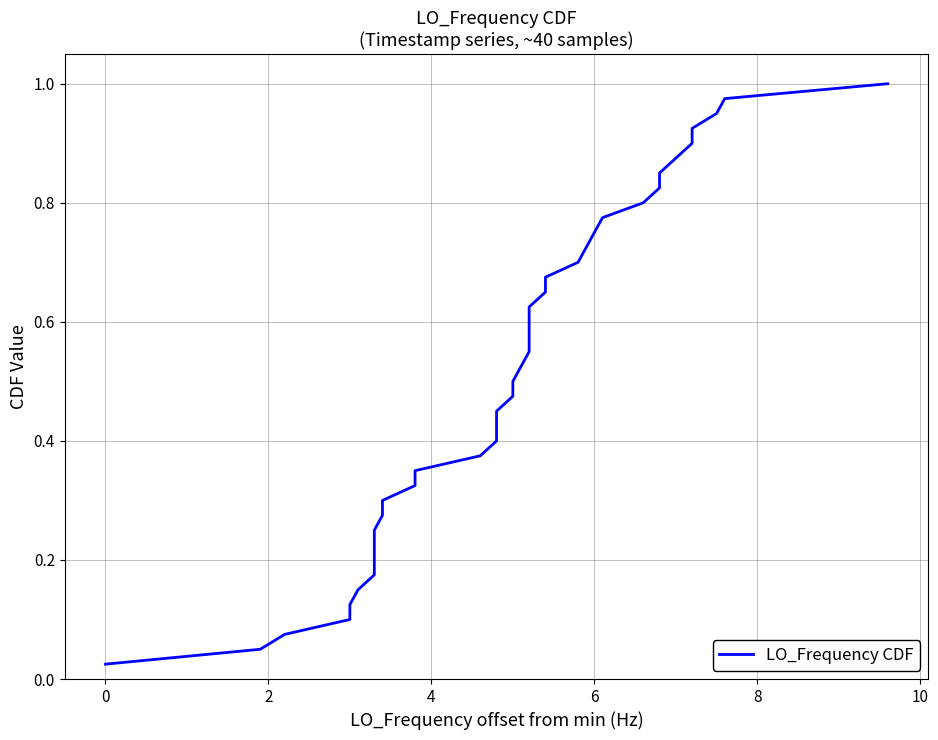

True or false: there are more than 1 points higher than both neighbors.

False